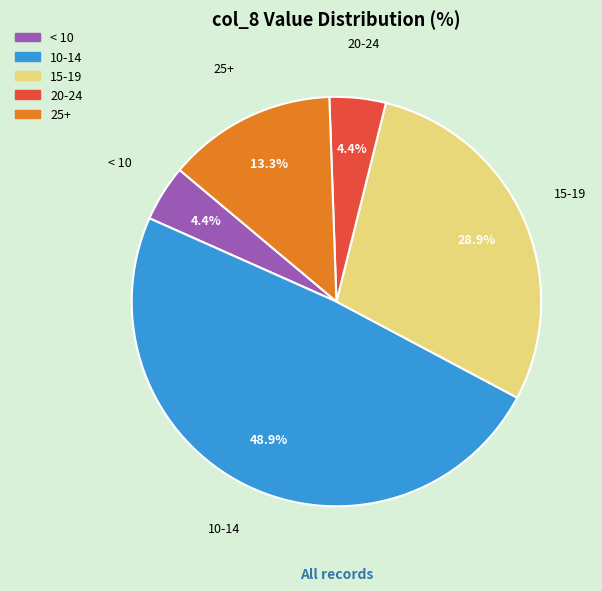

Count the number of slices in the pie.

5